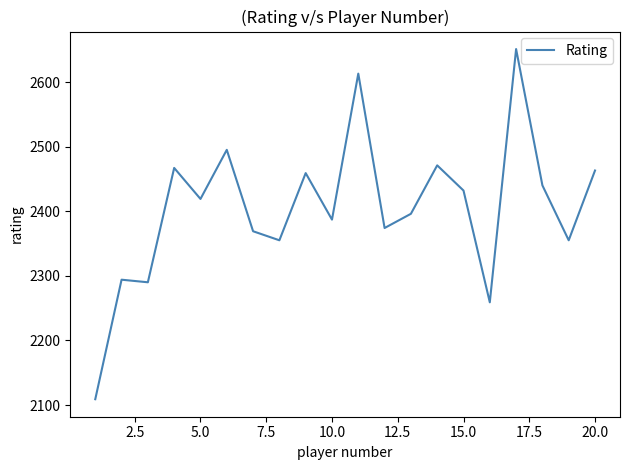

What is the difference between the second highest and second lowest values?

354